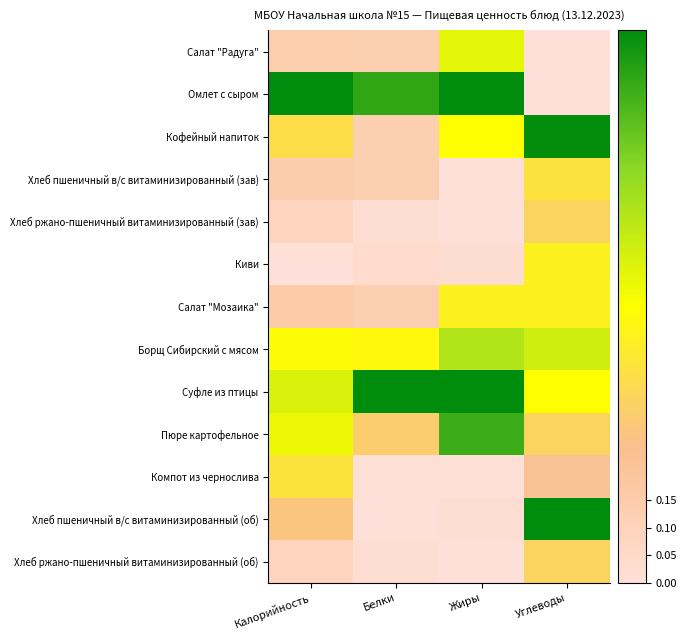

Reading left to right, what are all the values shown in this chart?

Салат "Радуга": Калорийность=0.1	Белки=0.1	Жиры=0.6	Углеводы=0.0
Омлет с сыром: Калорийность=1.0	Белки=0.9	Жиры=1.0	Углеводы=0.0
Кофейный напиток: Калорийность=0.4	Белки=0.1	Жиры=0.5	Углеводы=1.0
Хлеб пшеничный в/с витаминизированный (зав): Калорийность=0.1	Белки=0.1	Жиры=0.0	Углеводы=0.4
Хлеб ржано-пшеничный витаминизированный (зав): Калорийность=0.1	Белки=0.0	Жиры=0.0	Углеводы=0.3
Киви: Калорийность=0.0	Белки=0.0	Жиры=0.0	Углеводы=0.4
Салат "Мозаика": Калорийность=0.2	Белки=0.1	Жиры=0.4	Углеводы=0.4
Борщ Сибирский с мясом: Калорийность=0.5	Белки=0.5	Жиры=0.7	Углеводы=0.6
Суфле из птицы: Калорийность=0.6	Белки=1.0	Жиры=1.0	Углеводы=0.5
Пюре картофельное: Калорийность=0.5	Белки=0.3	Жиры=0.9	Углеводы=0.3
Компот из чернослива: Калорийность=0.4	Белки=0.0	Жиры=0.0	Углеводы=0.2
Хлеб пшеничный в/с витаминизированный (об): Калорийность=0.3	Белки=0.0	Жиры=0.0	Углеводы=1.0
Хлеб ржано-пшеничный витаминизированный (об): Калорийность=0.1	Белки=0.0	Жиры=0.0	Углеводы=0.3